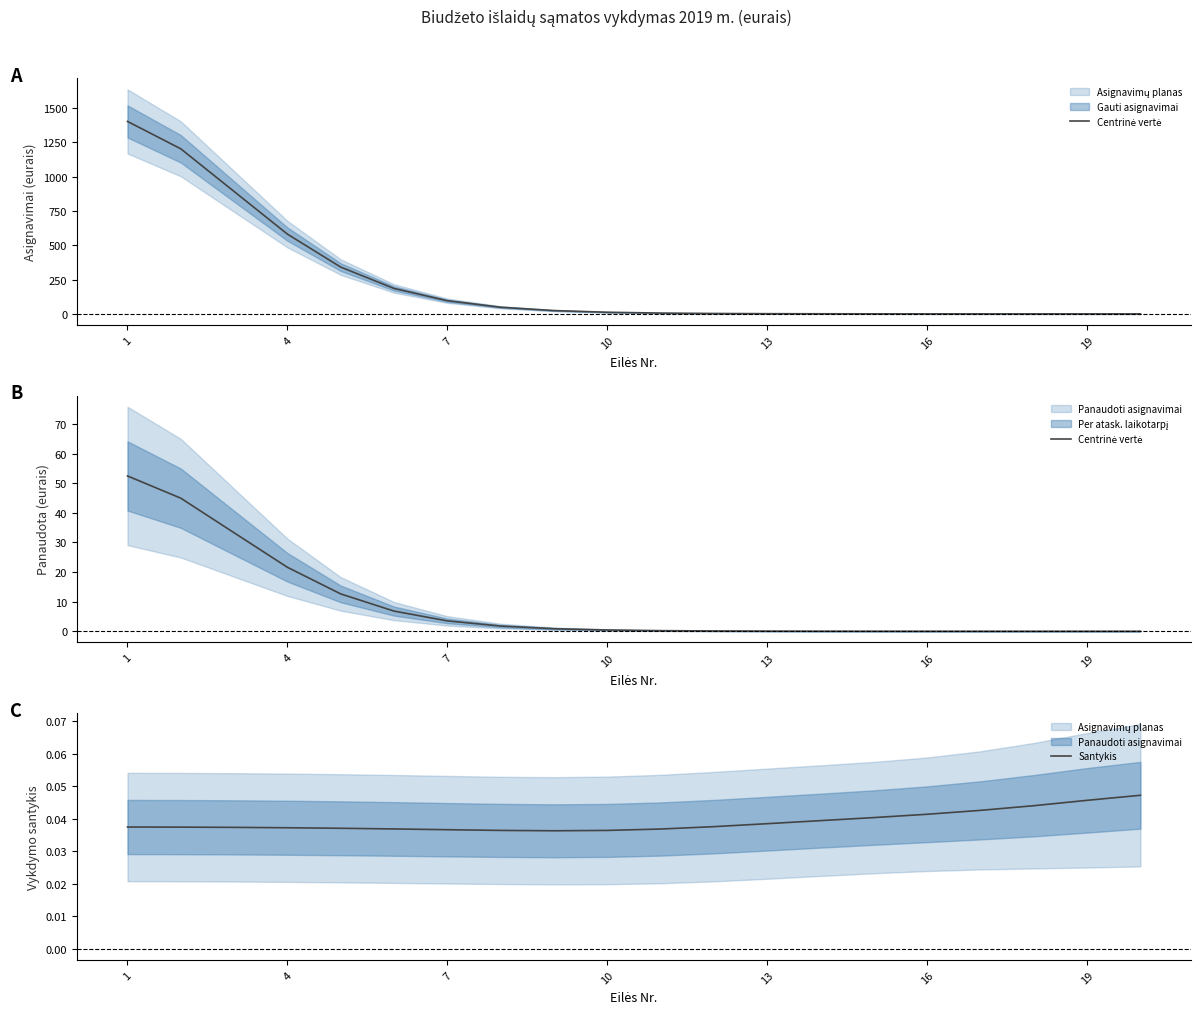

True or false: Centrinė vertė has more than 1 points higher than both neighbors.

False